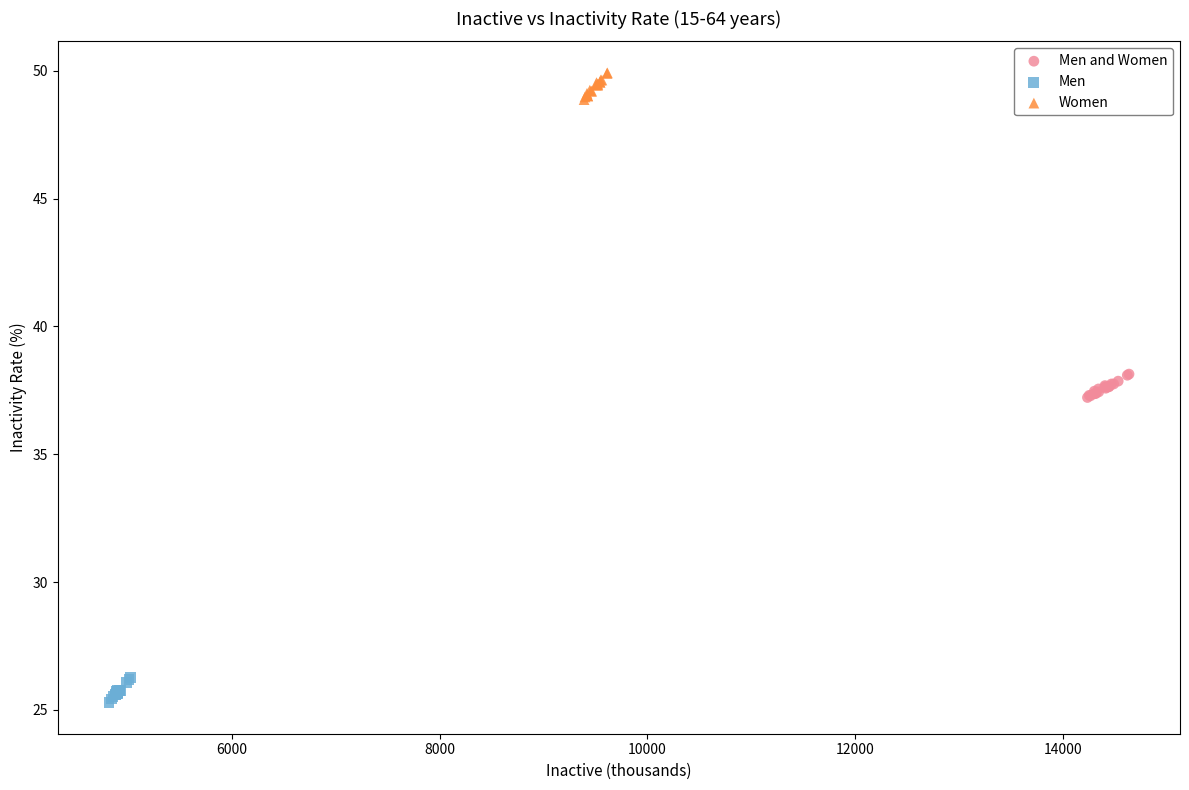

Which series contains the lowest Y value?

Men